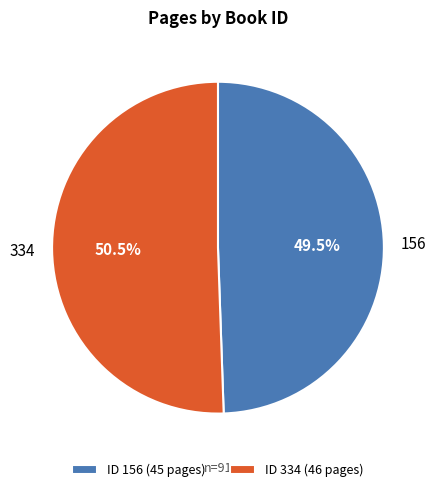

Which slice represents more than half of the pie?

ID 334 (46 pages)